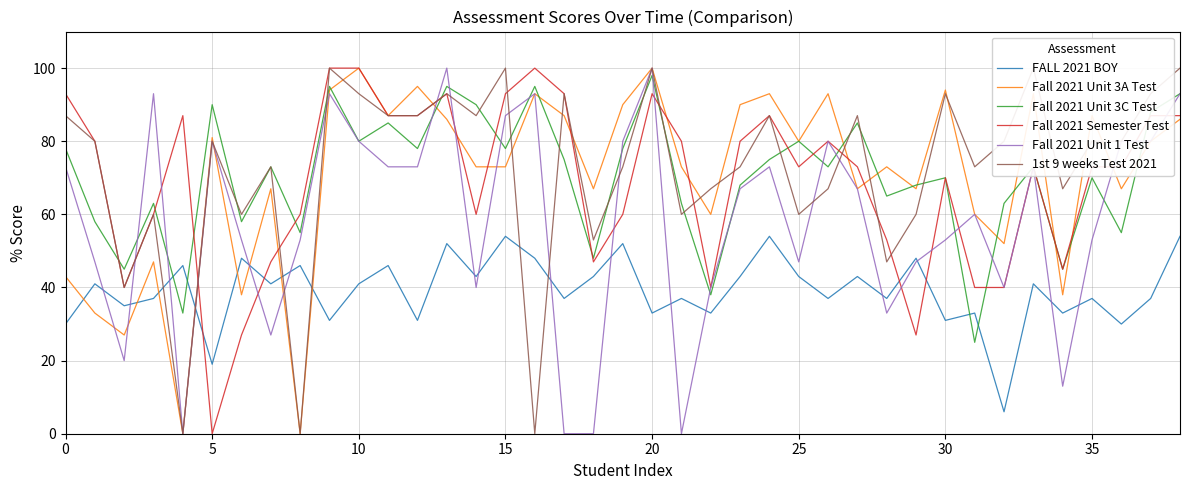

True or false: FALL 2021 BOY has a value of 31.0 at 30.

True